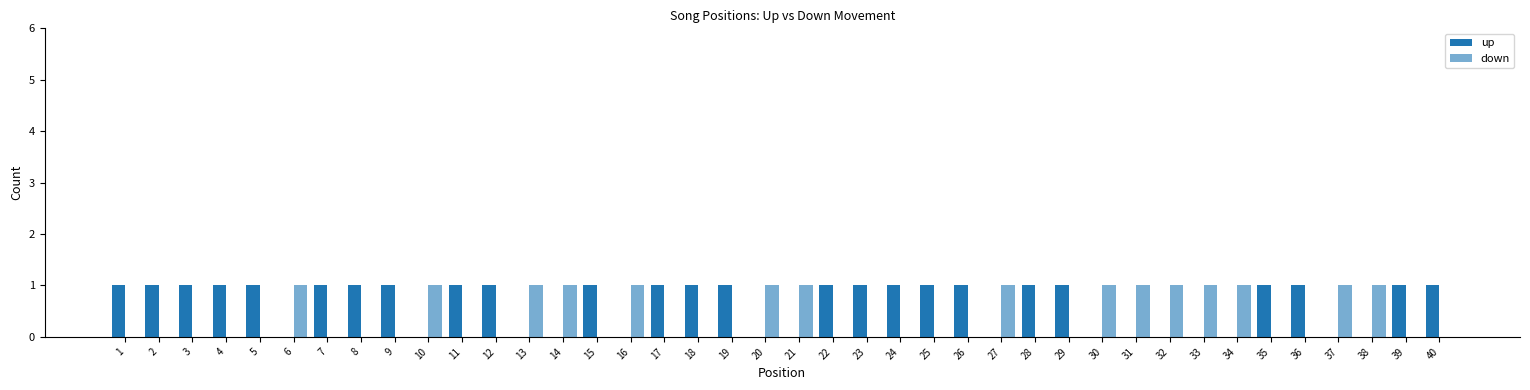

What is the average value of the up series?

1